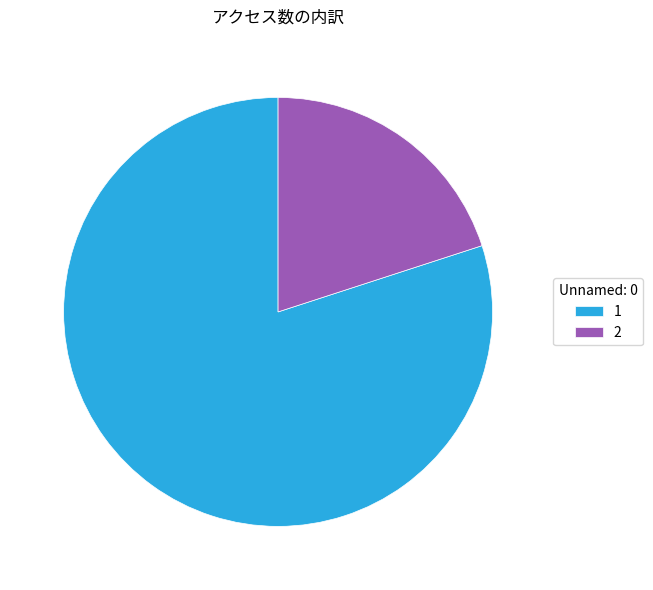

Combined, do 1 and 2 account for over 50%?

Yes